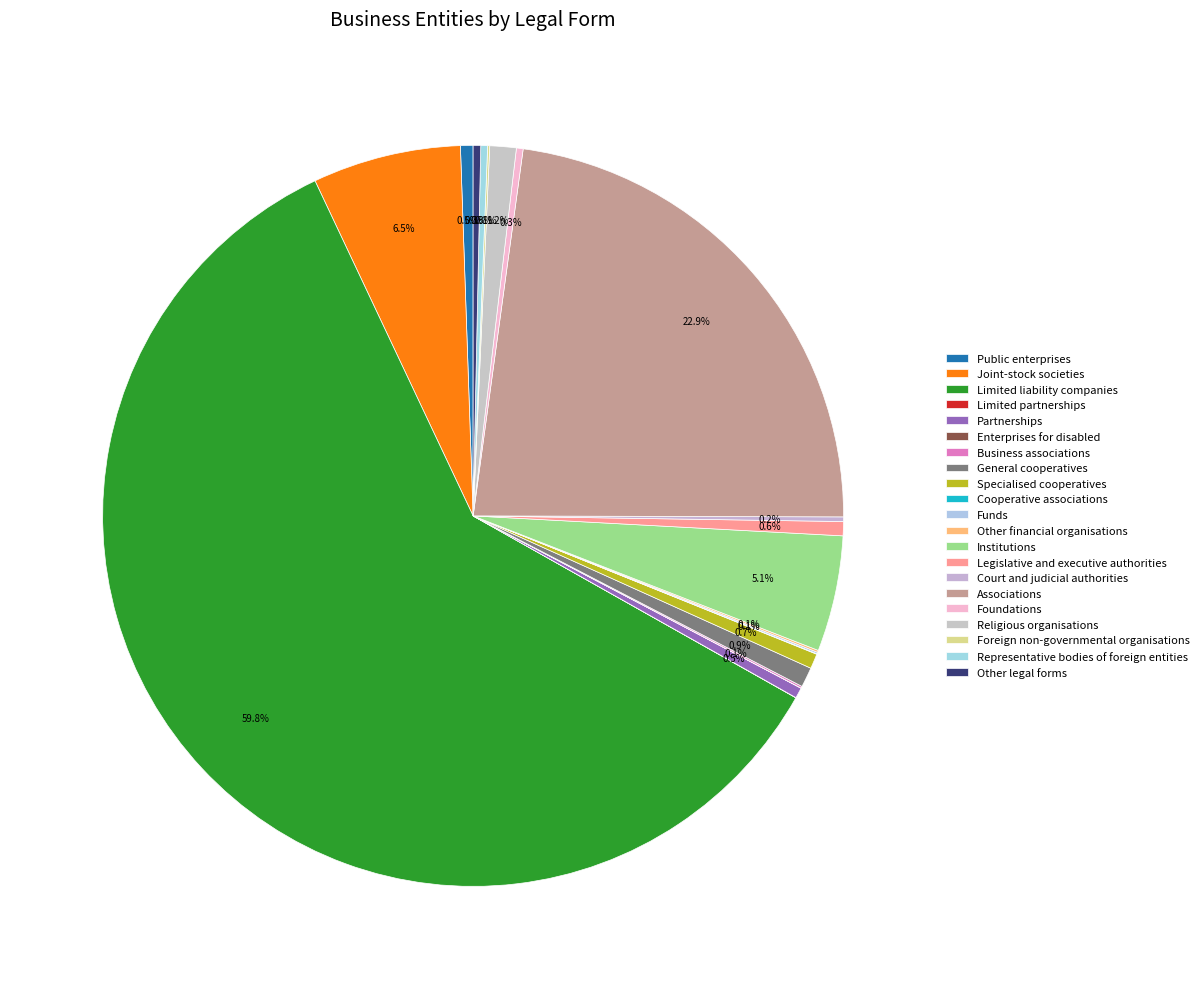

What percentage is NOT represented by Other financial organisations?

99.9%